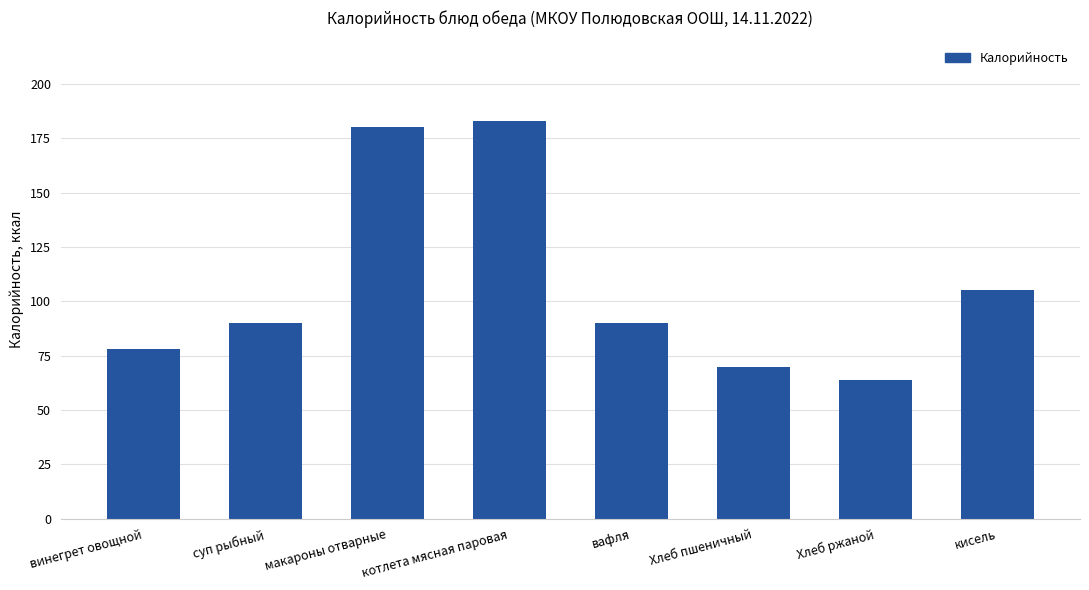

Read the value at вафля.

90.0